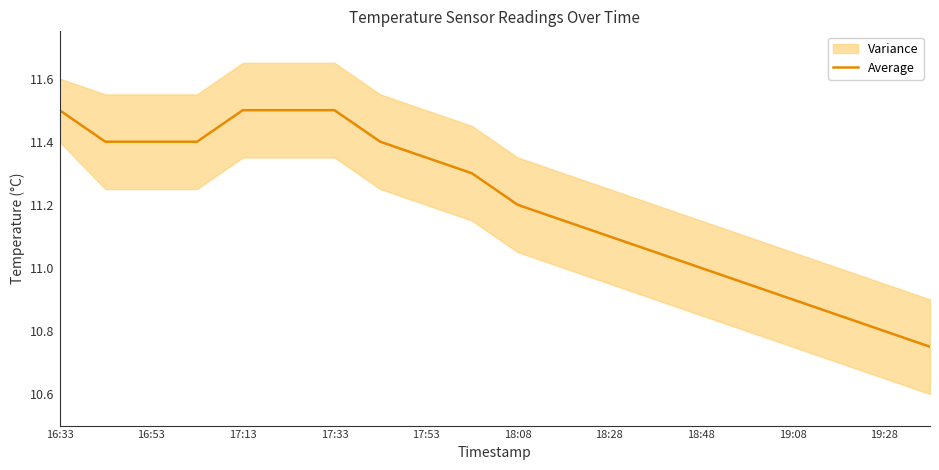

Which label corresponds to the smallest value in the chart?

19